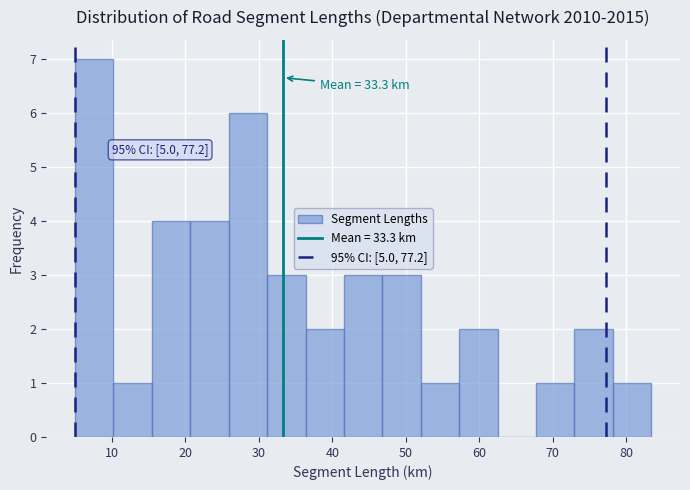

Over which range of the x-axis is the bar tallest?

5 to 10